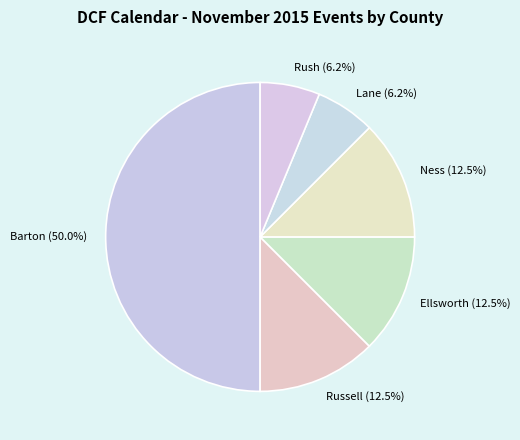

Which has a higher value, Ness or Barton?

Barton